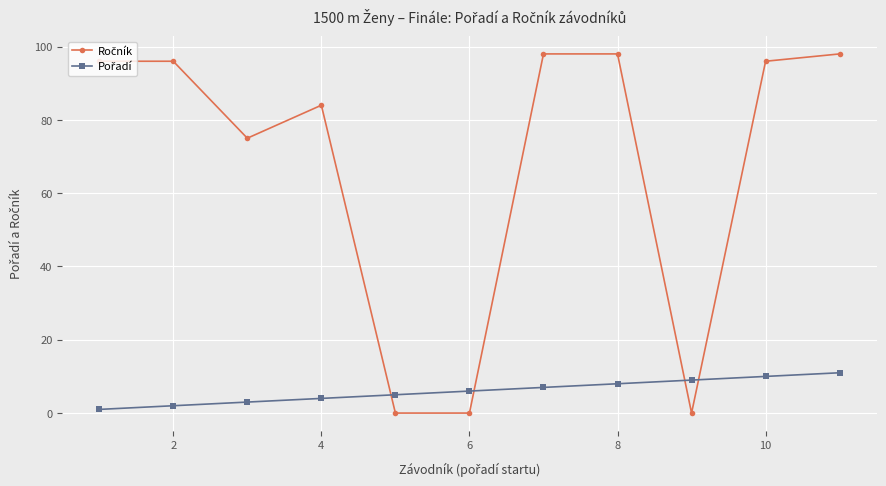

Is this an area chart (filled region under the line)?

No